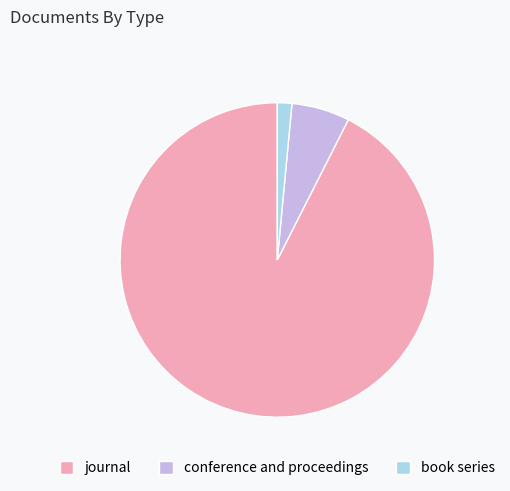

Is there any slice that represents more than half of the pie?

Yes